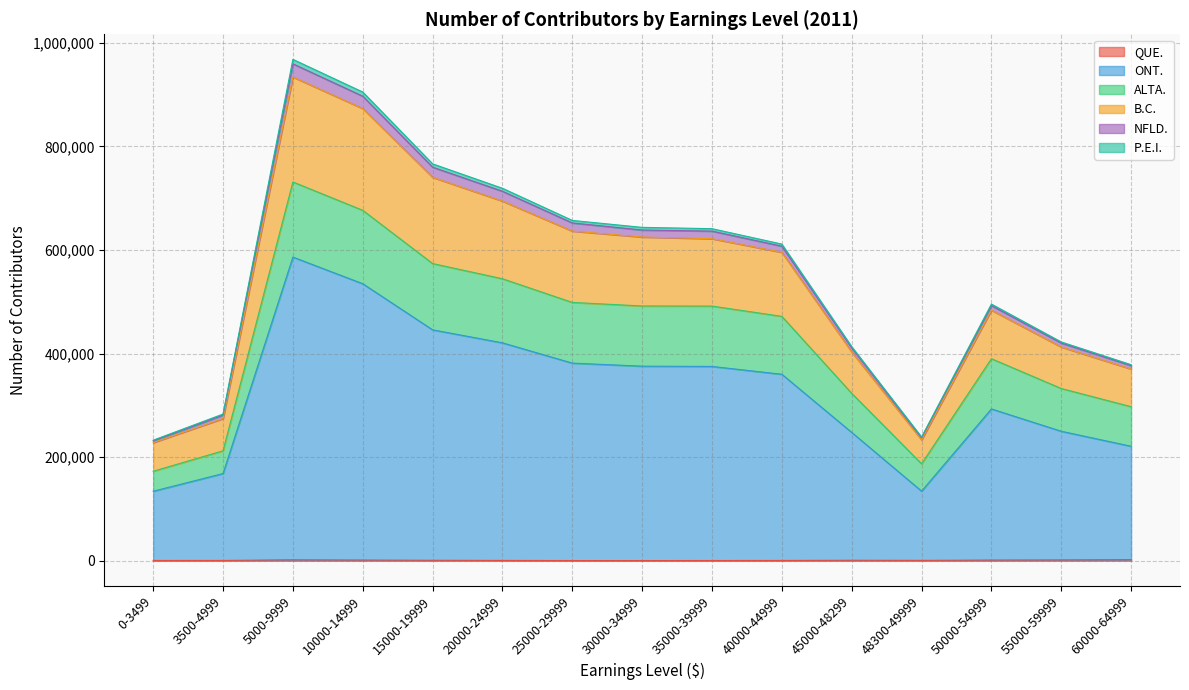

The NFLD. series shows 636322 at 35000-39999. True or false?

True